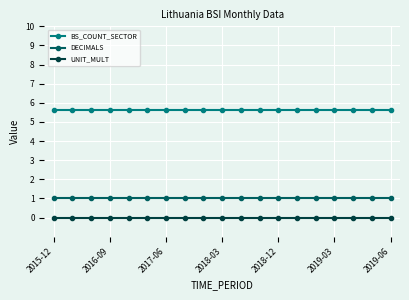

Which series has the largest total across all categories?

BS_COUNT_SECTOR